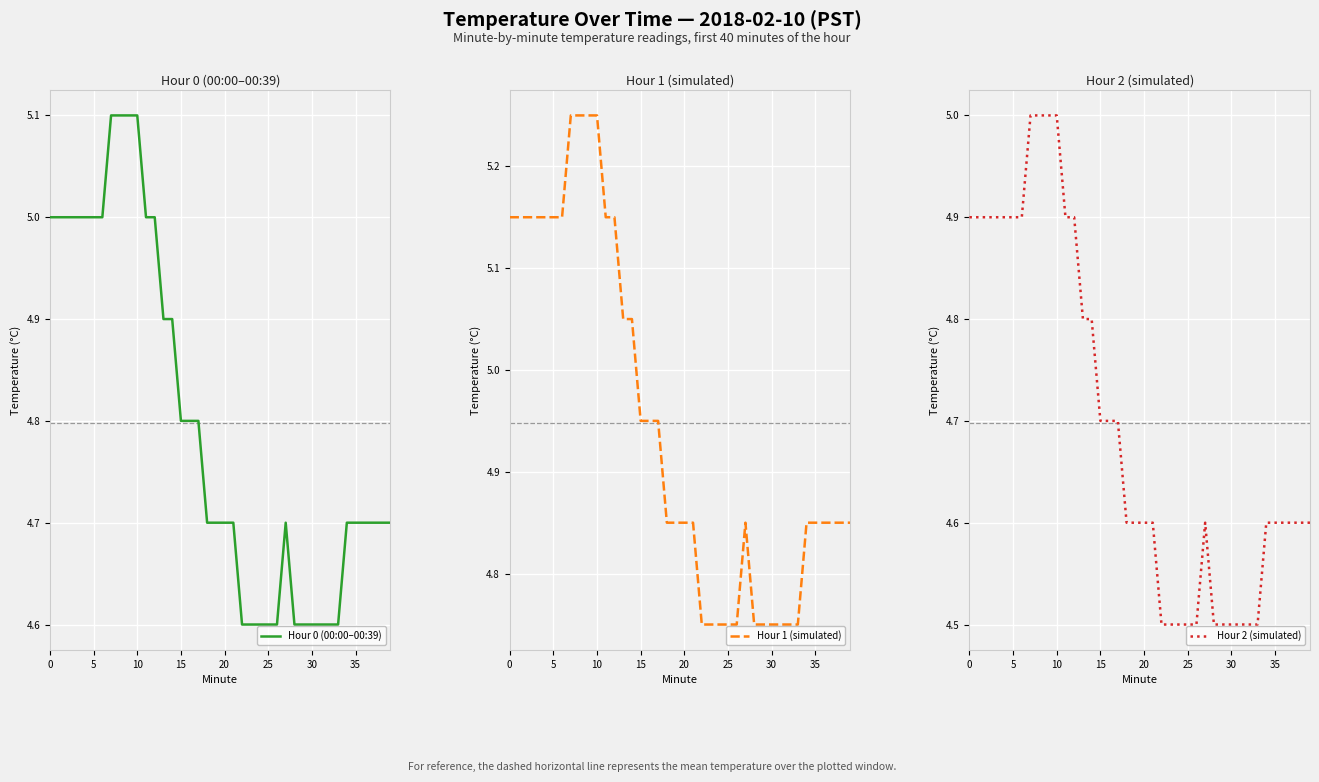

What is the average value of the Hour 1 (simulated) series?

4.9